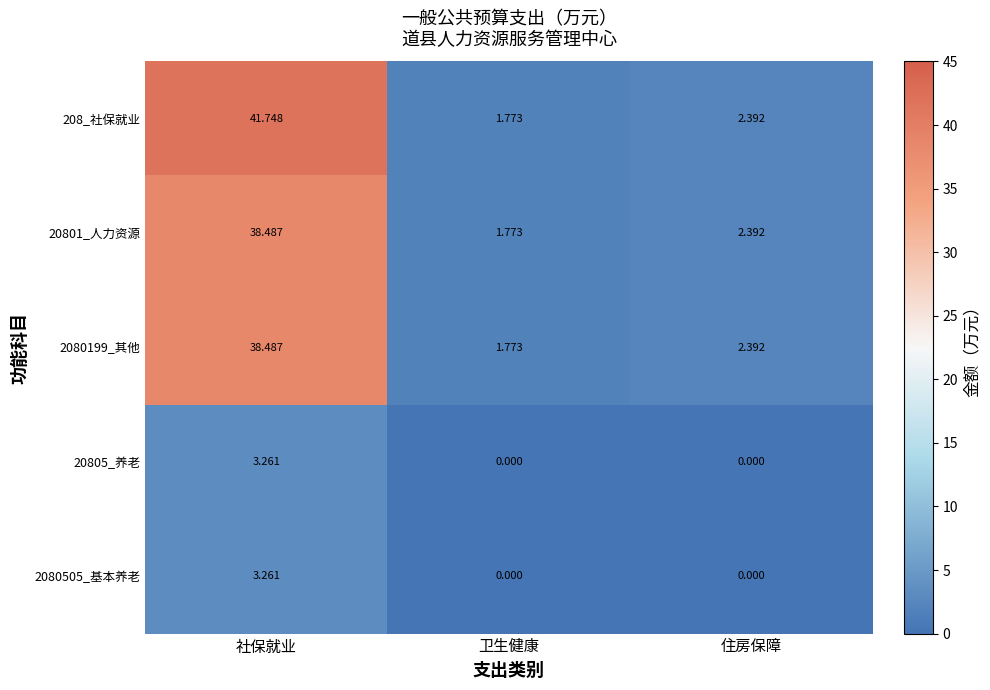

Is the value of 20805_养老 at 社保就业 greater than the value of 2080199_其他 at 社保就业?

No